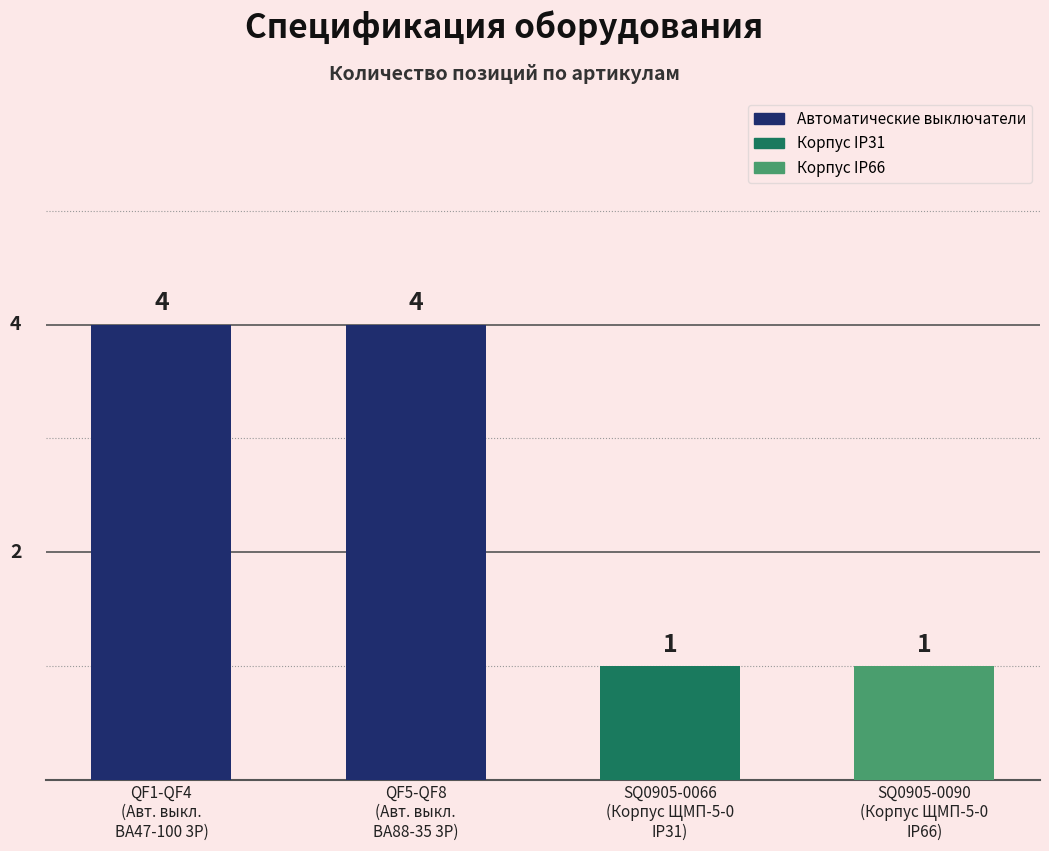

How many series are shown in this chart?

1